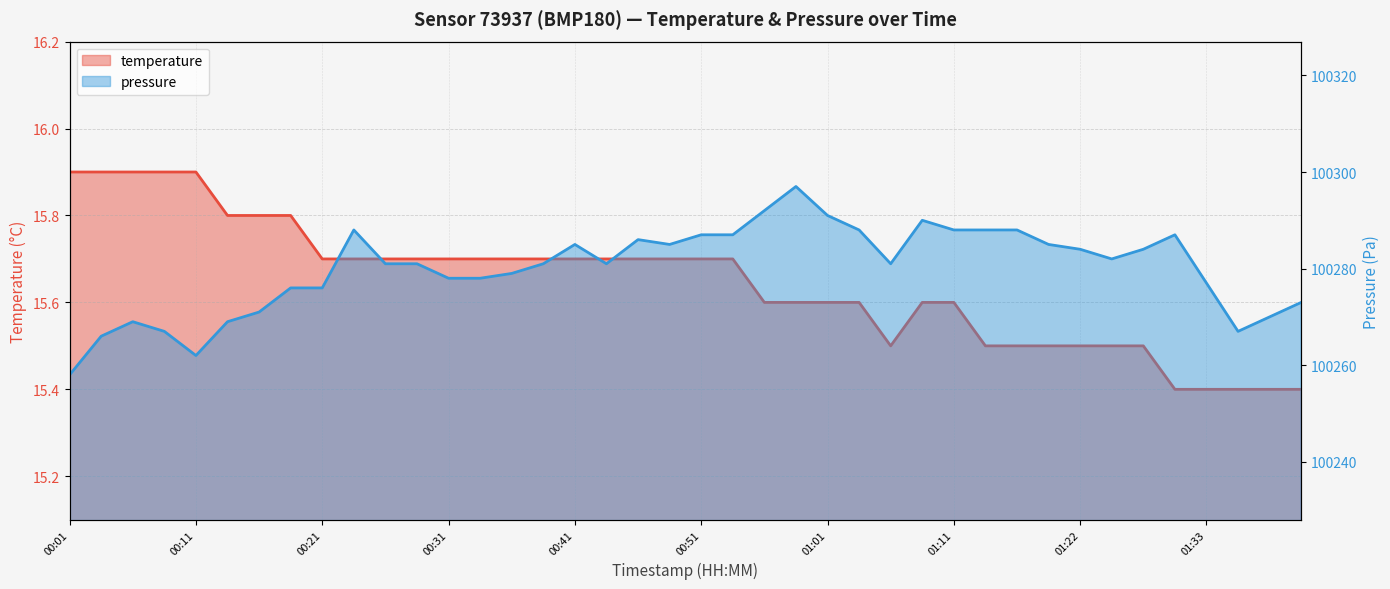

What is the label of the 36th point from the right?

00:11